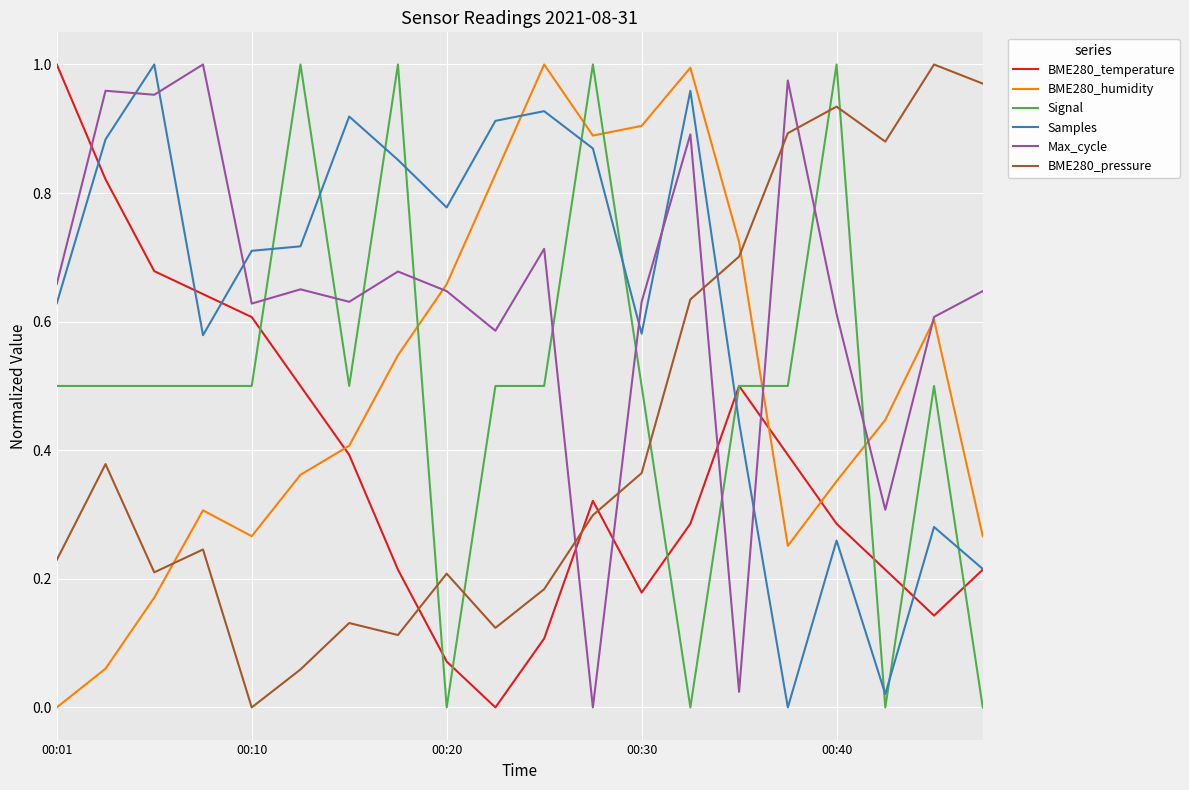

How many categories are shown in the chart?

20